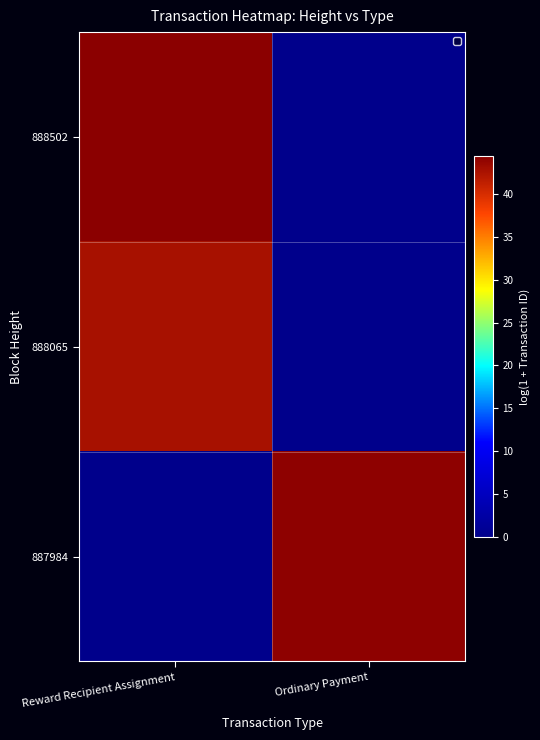

Which series changed the most between Reward Recipient Assignment and Ordinary Payment?

888502